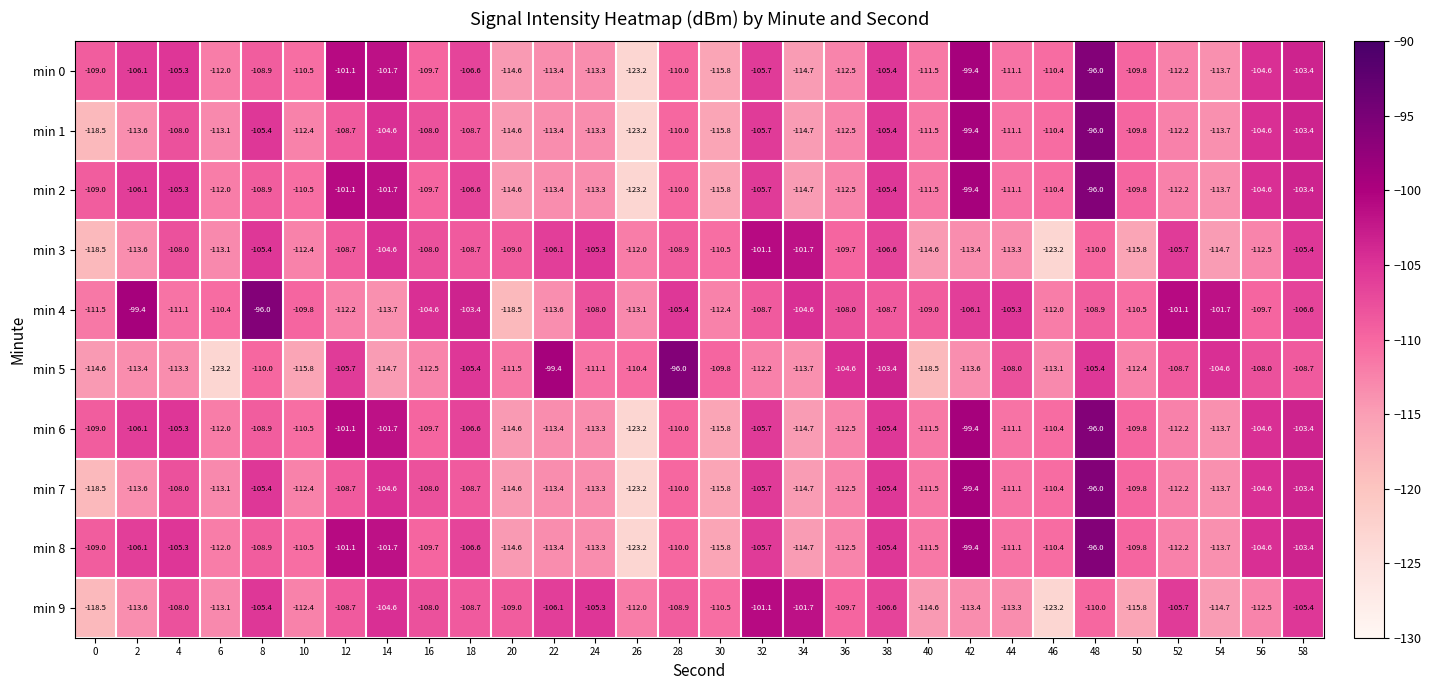

At which label does min 7 first exceed -110?

4